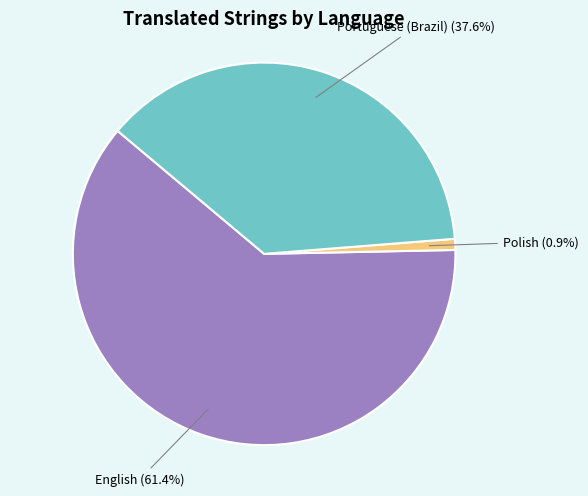

Does any single category account for the majority?

Yes